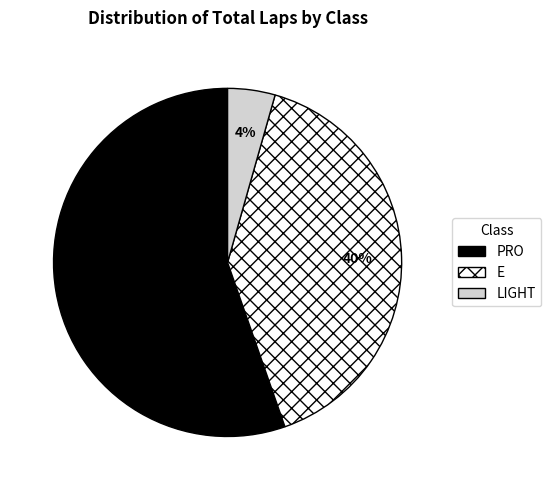

Combined, do E and LIGHT account for over 50%?

No